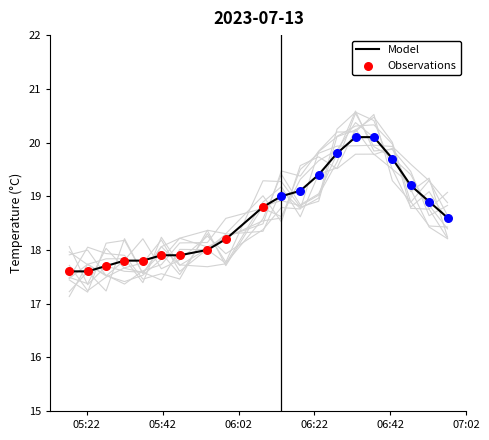

Which has a higher value, 2023-07-13T06:08:26 or 2023-07-13T05:36:46?

2023-07-13T06:08:26